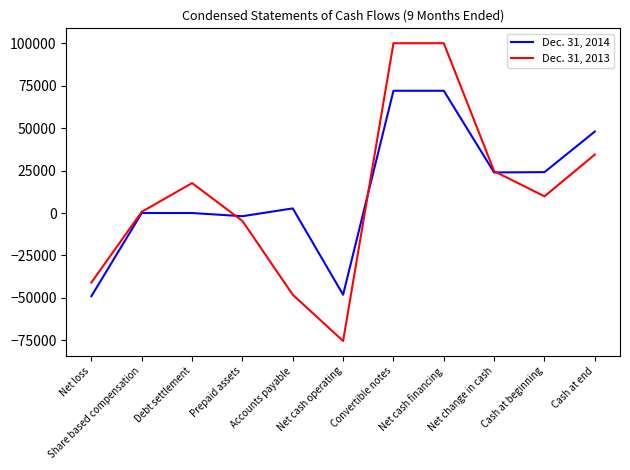

At how many categories does at least one series exceed 44978?

3